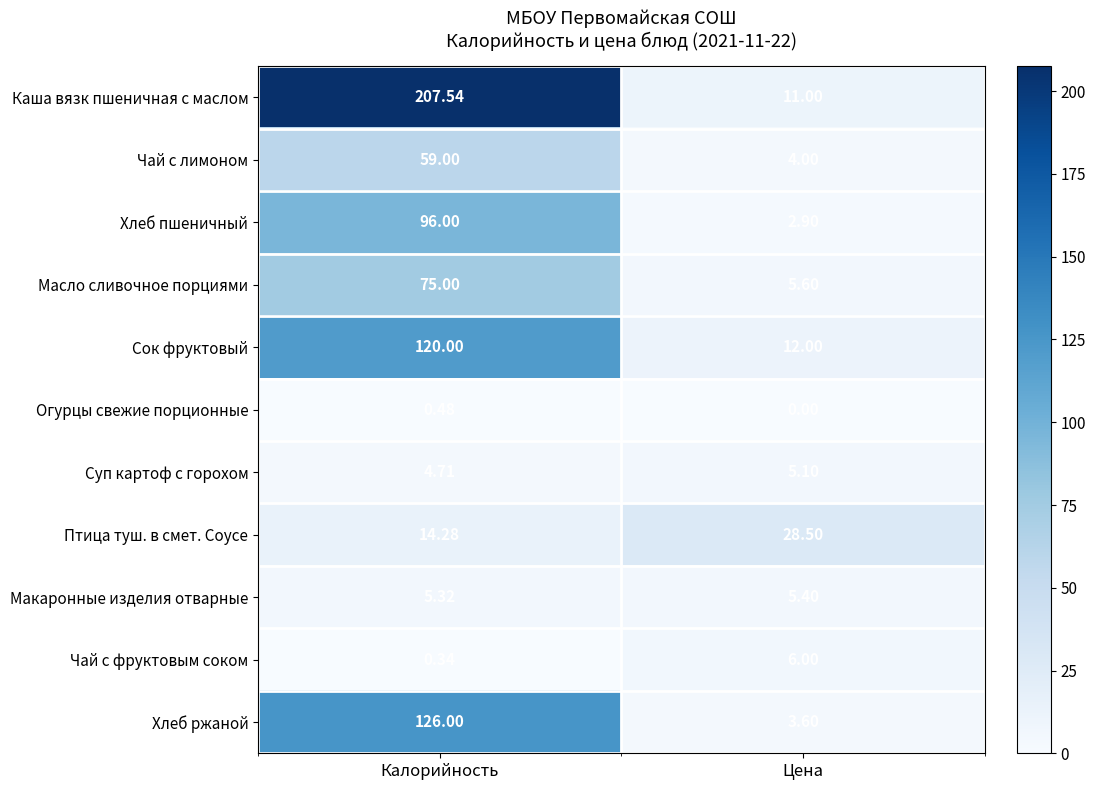

Which series has the largest range (max minus min)?

Каша вязк пшеничная с маслом